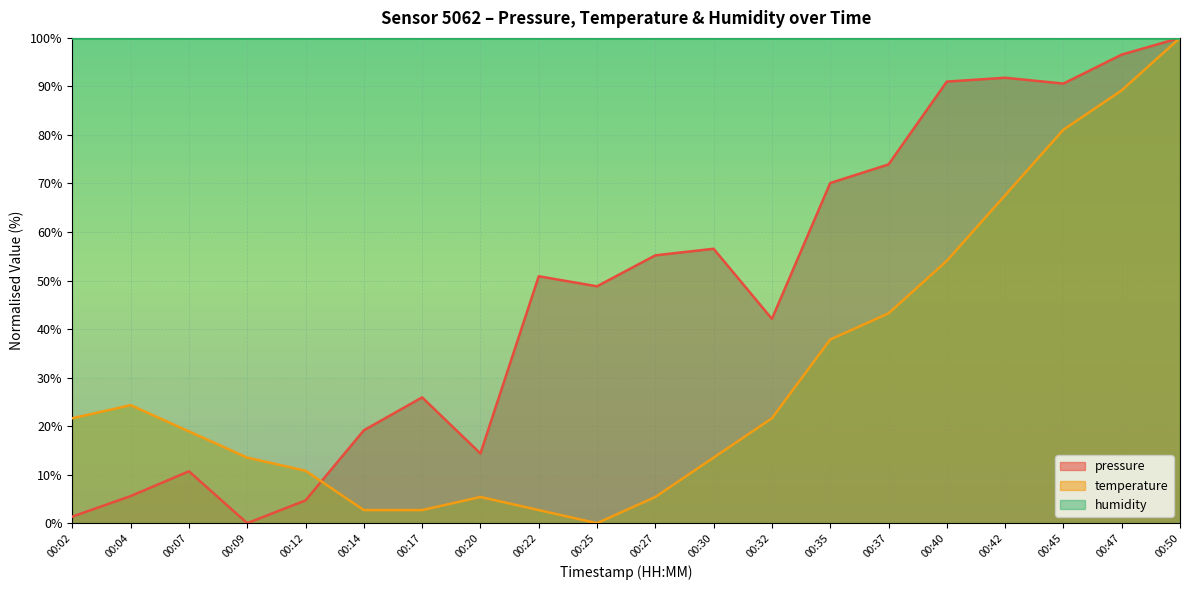

What is the spread (max minus min) of values at 00:14?

97.3